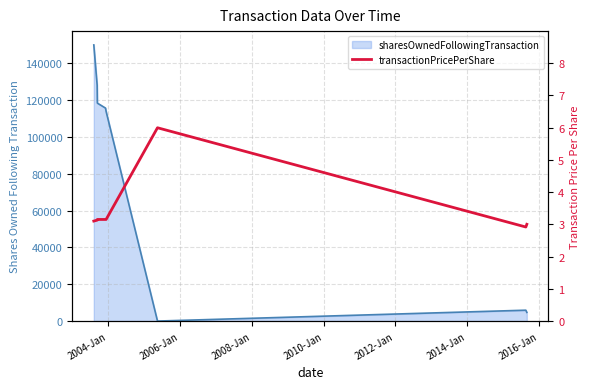

Rank the series by their average value, from lowest to highest.

transactionPricePerShare, sharesOwnedFollowingTransaction